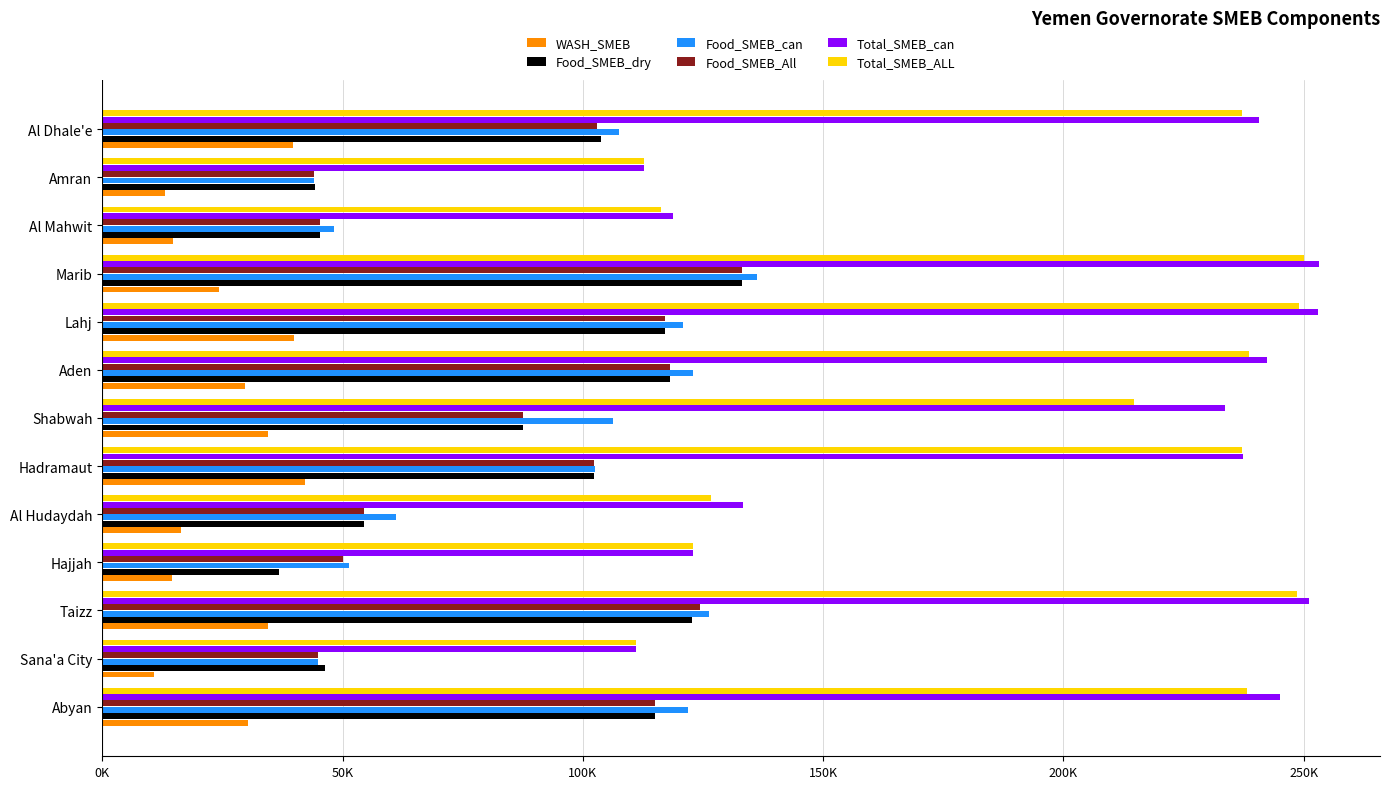

What are all the series names shown in the legend?

WASH_SMEB, Food_SMEB_dry, Food_SMEB_can, Food_SMEB_All, Total_SMEB_can, Total_SMEB_ALL